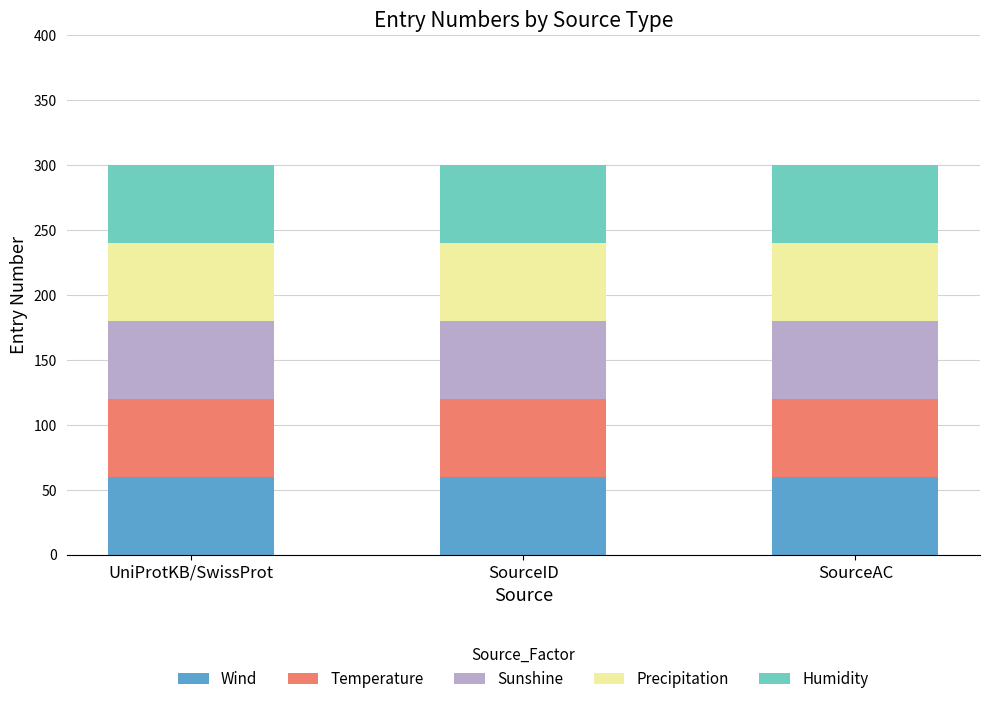

Reading left to right, what are the values for Wind?

60.0	60.0	60.0